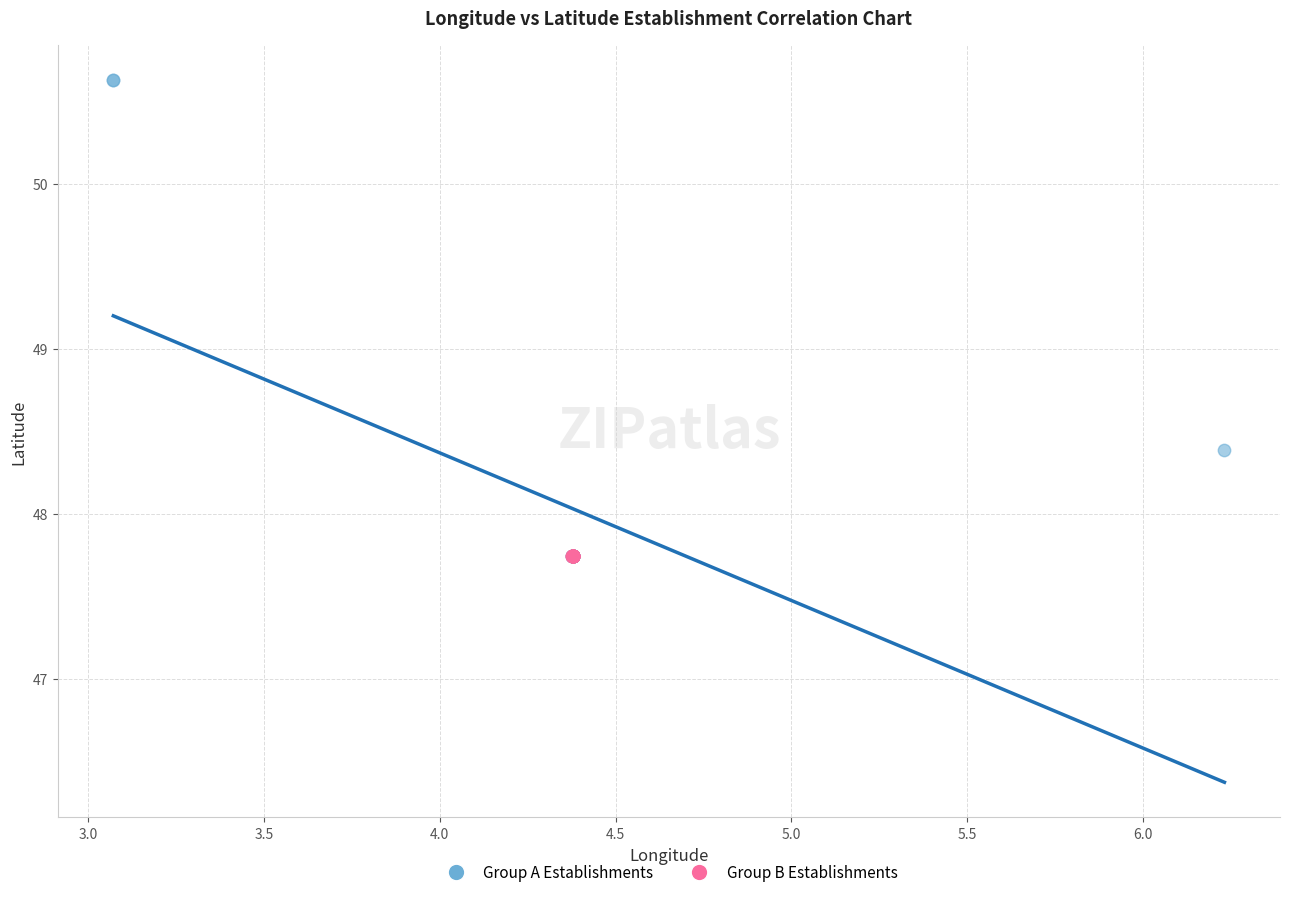

Which series reaches the maximum Y coordinate?

Group A Establishments